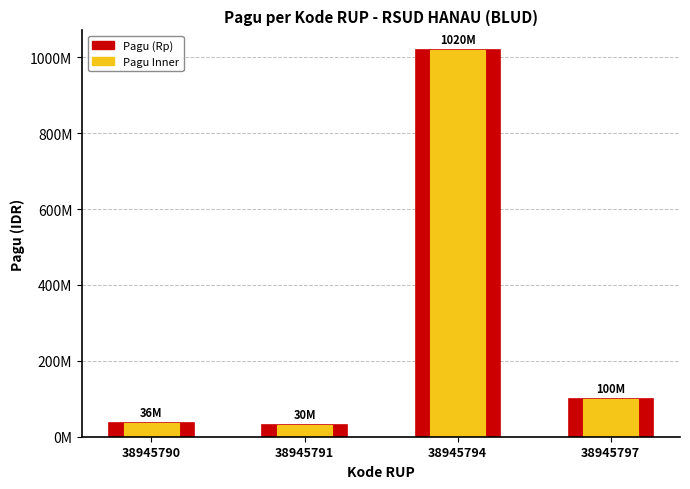

Is the value of Pagu (outer) at 38945794 greater than the value of Pagu (inner) at 38945791?

Yes